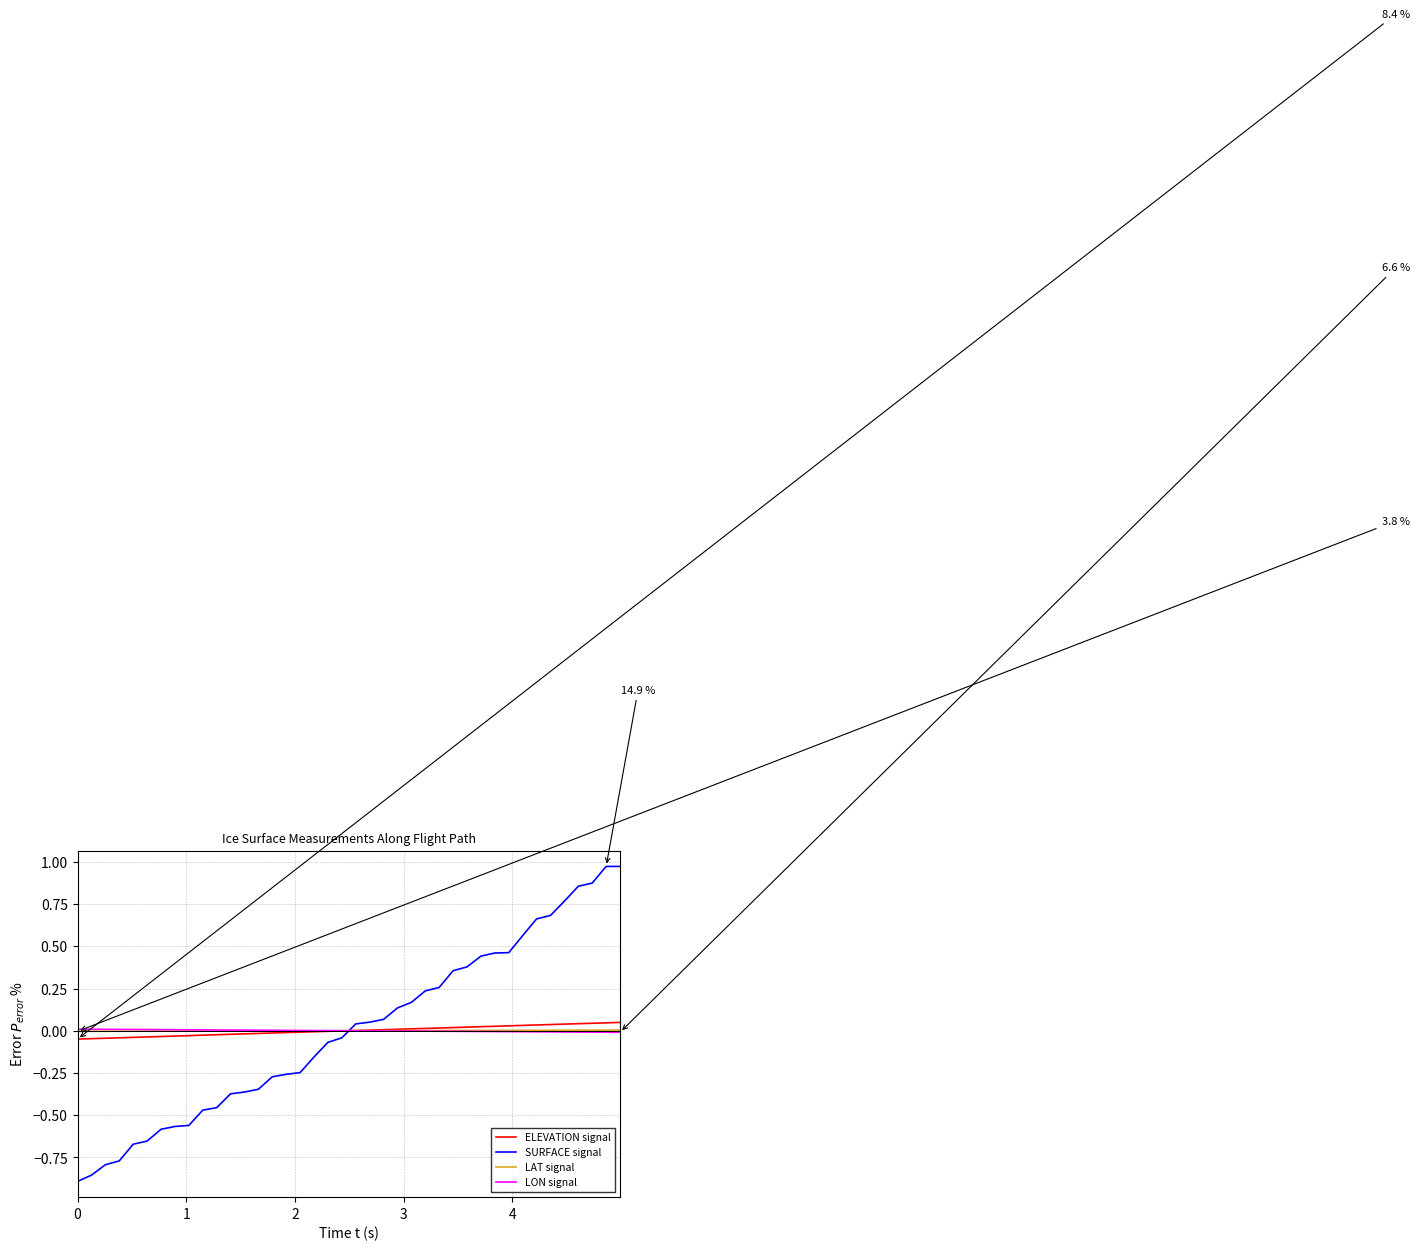

How many lines are shown in the chart?

4